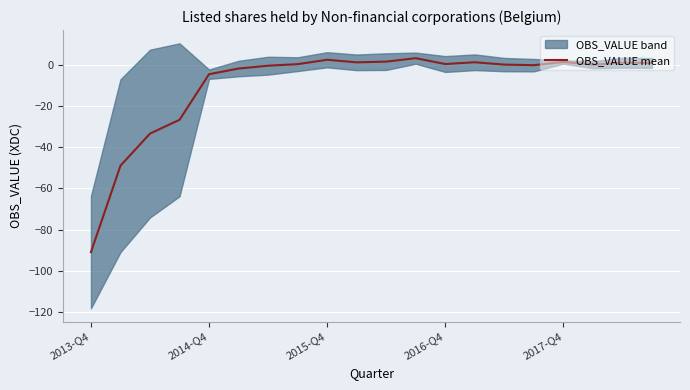

Reading left to right, what are all the values shown in this chart?

-90.9	-49.0	-33.4	-26.7	-4.6	-1.8	-0.4	0.3	2.4	1.2	1.5	3.2	0.4	1.2	0.1	-0.2	1.3	0.1	1.0	0.9